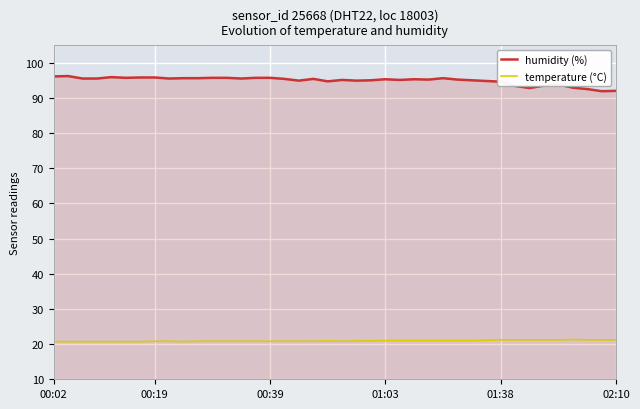

Which series has the largest total across all categories?

humidity (%)